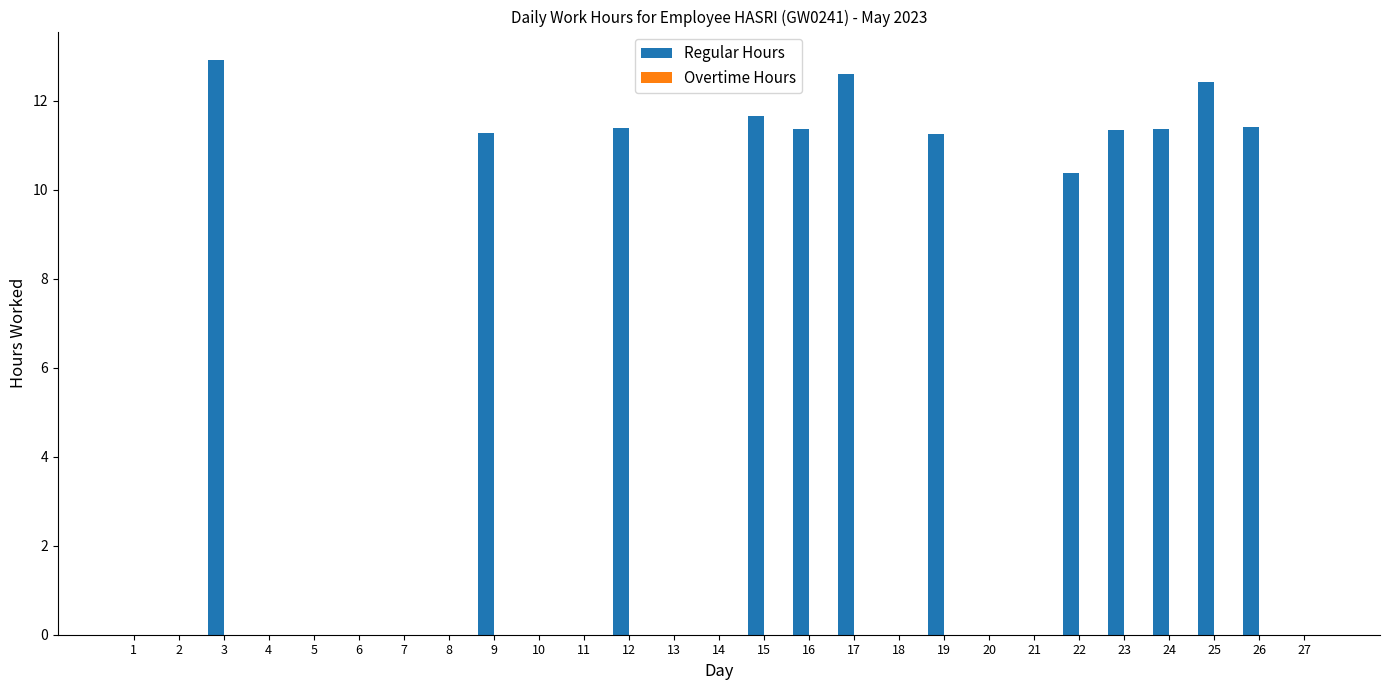

The value at 8 is 8.3. True or false?

False